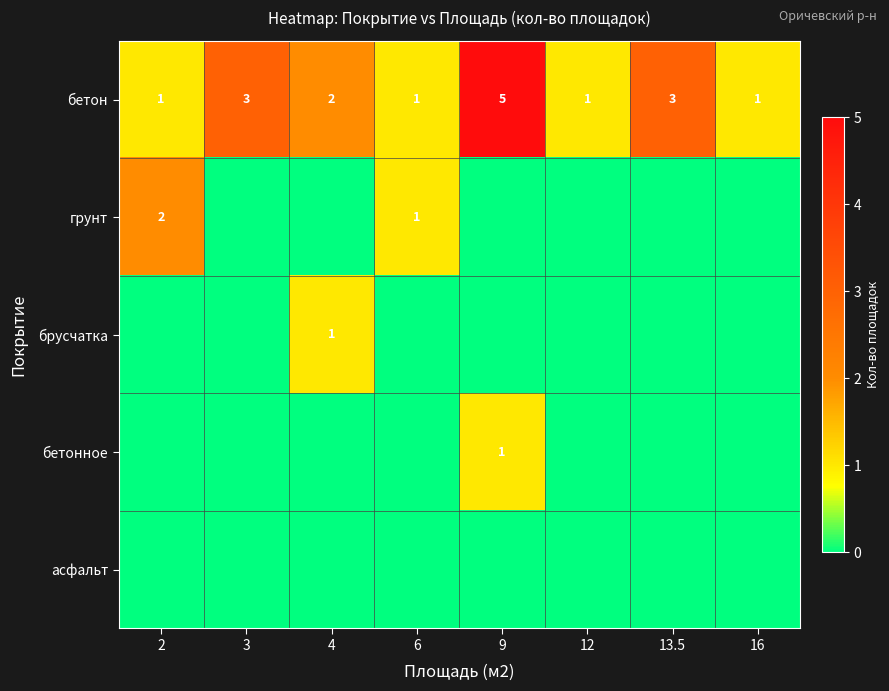

True or false: брусчатка has a value of 1 at 4.

True